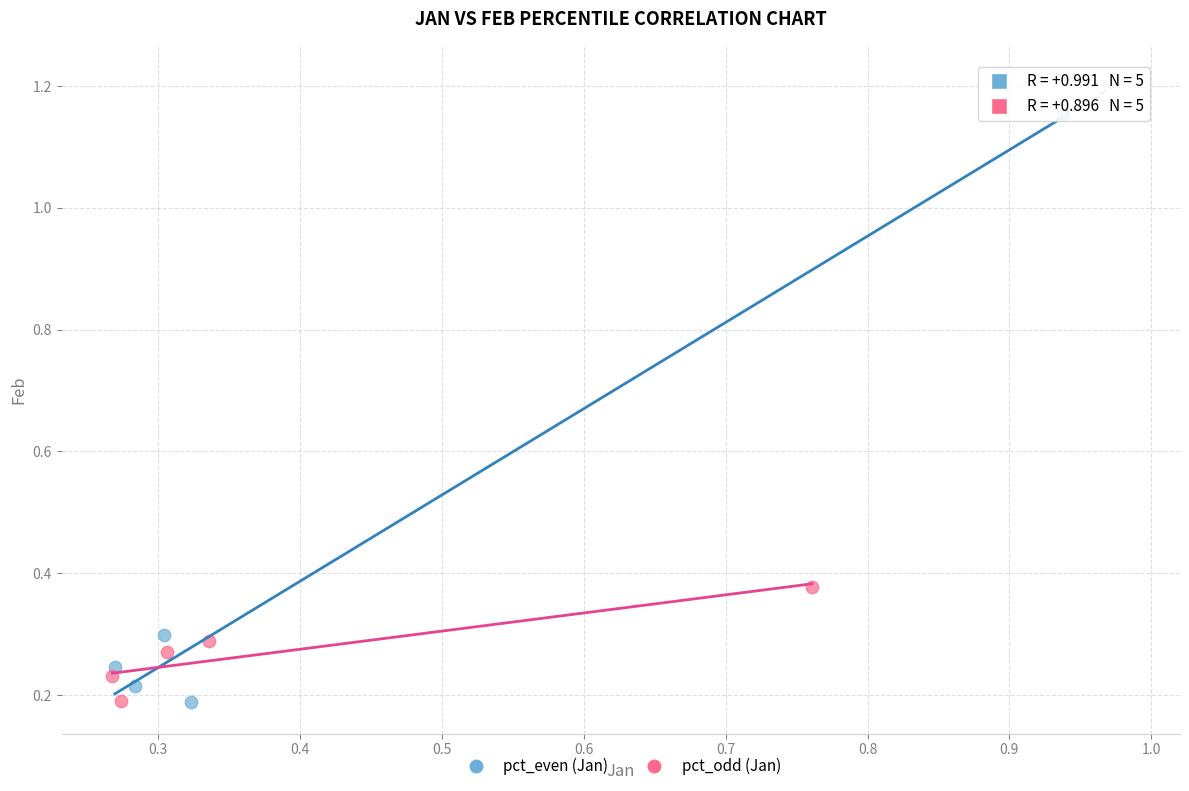

Which series contains the highest Y value?

pct_even (Jan)